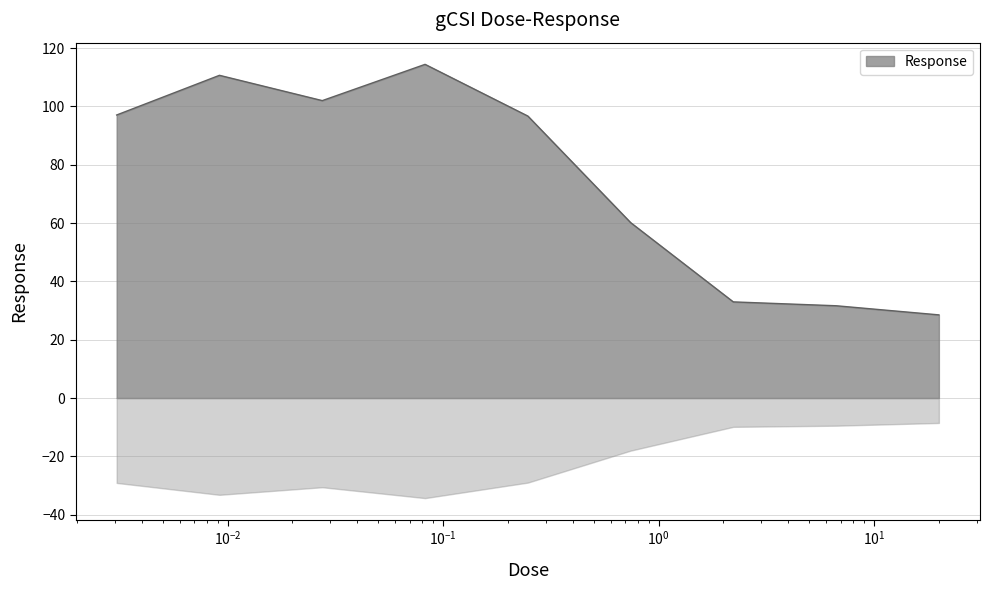

Is it true that the value at 0.009167 is 110.7?

True